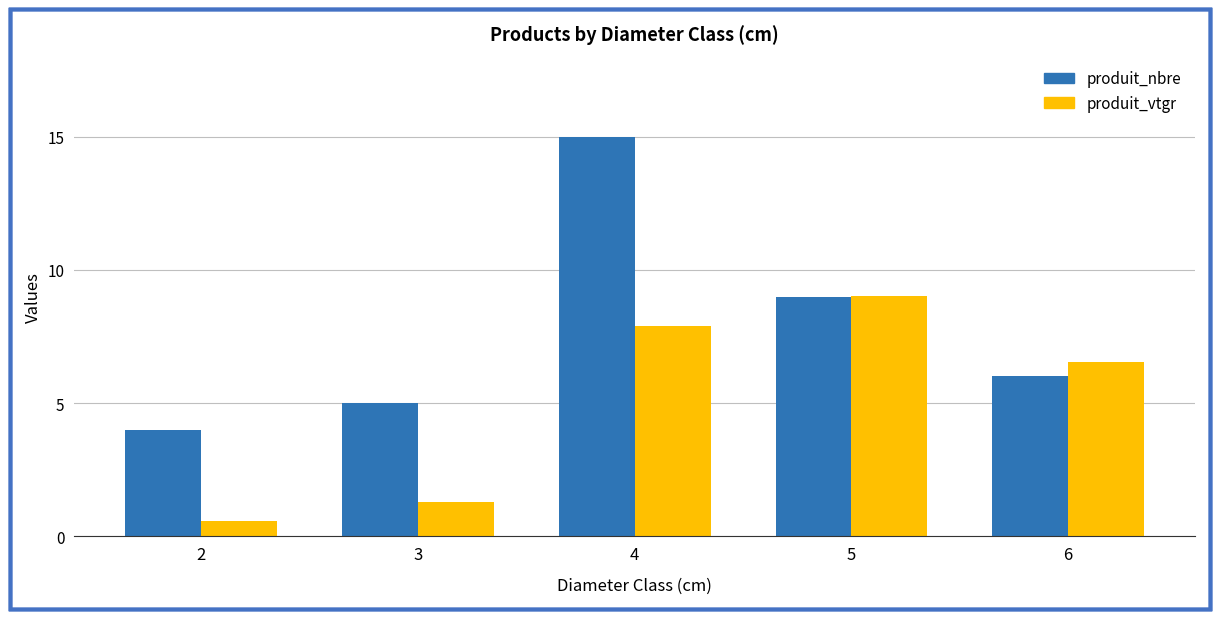

Rank the series by their average value, from lowest to highest.

produit_vtgr, produit_nbre